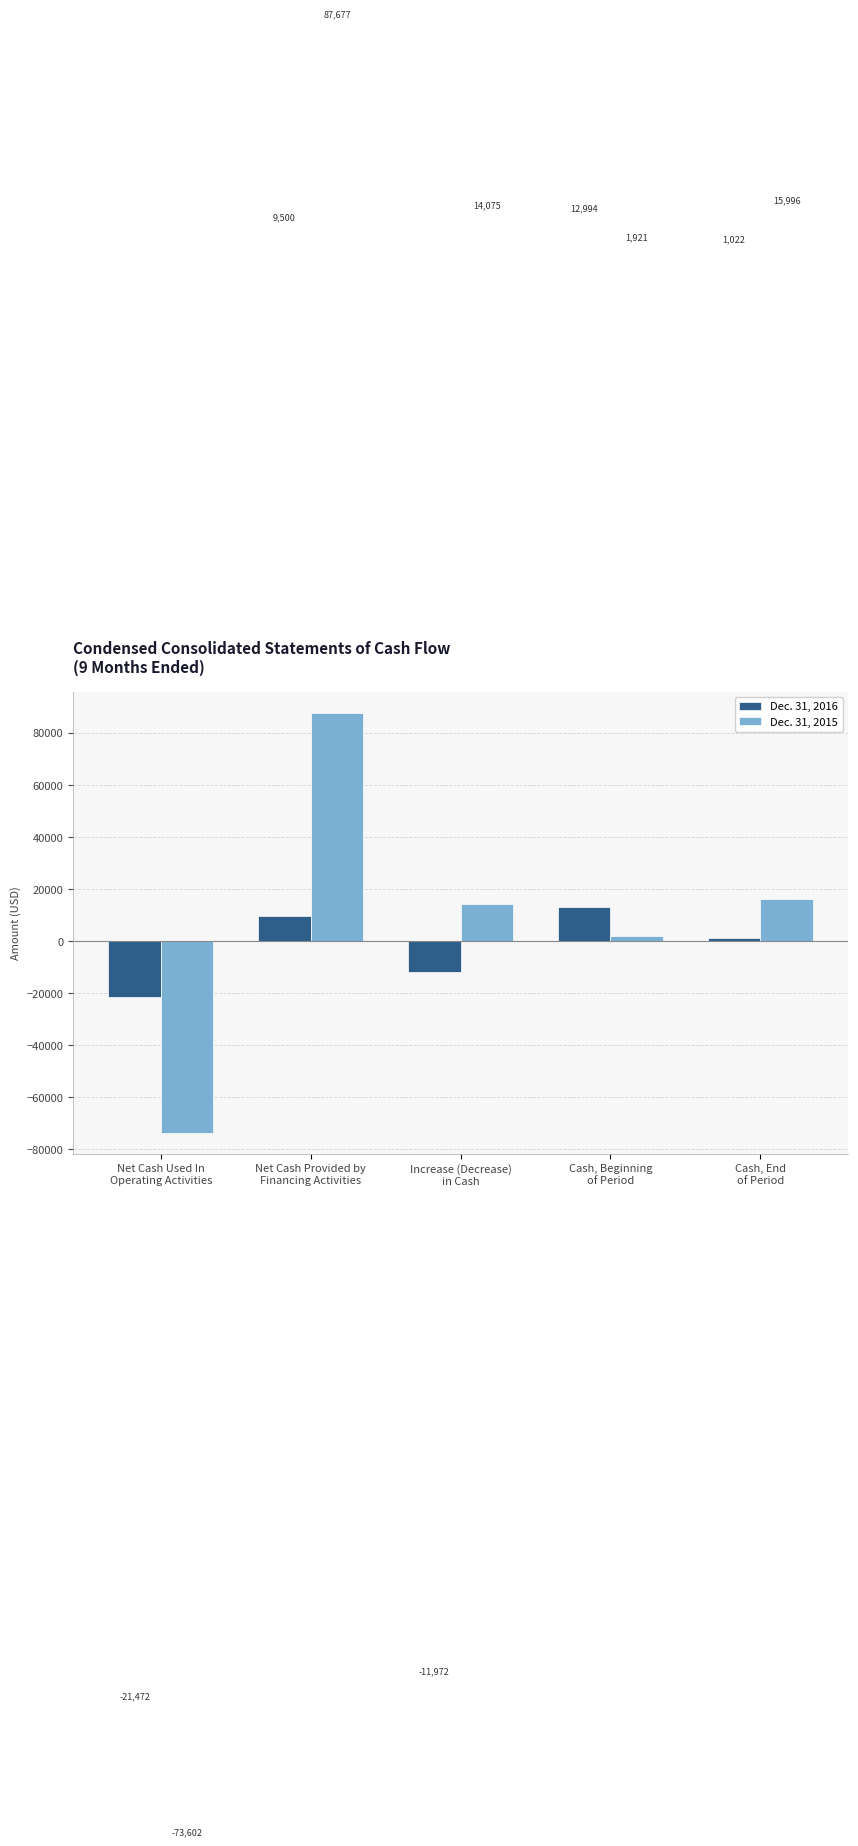

What are all the series names shown in the legend?

Dec. 31, 2016, Dec. 31, 2015